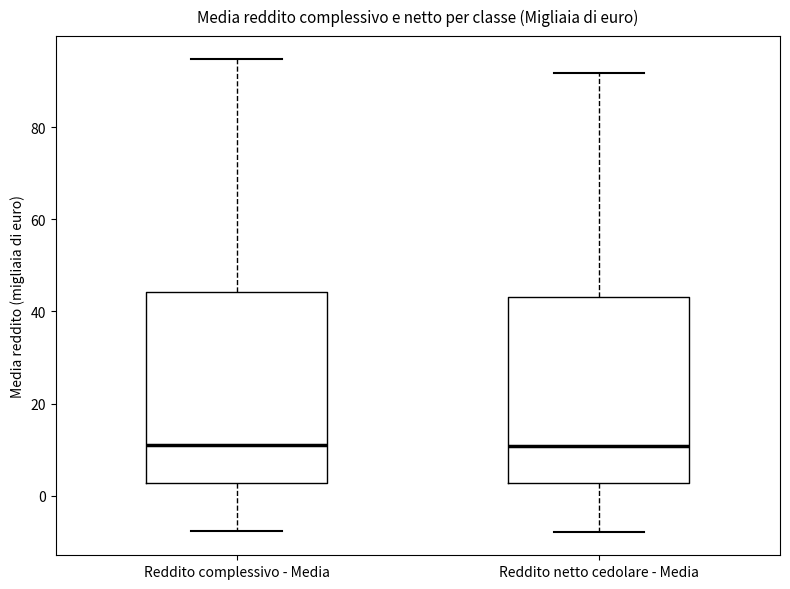

Where does the upper whisker of the box for Reddito complessivo - Media end on the y-axis? The values are not printed on the chart, so give them approximately, as read against the axis.

94